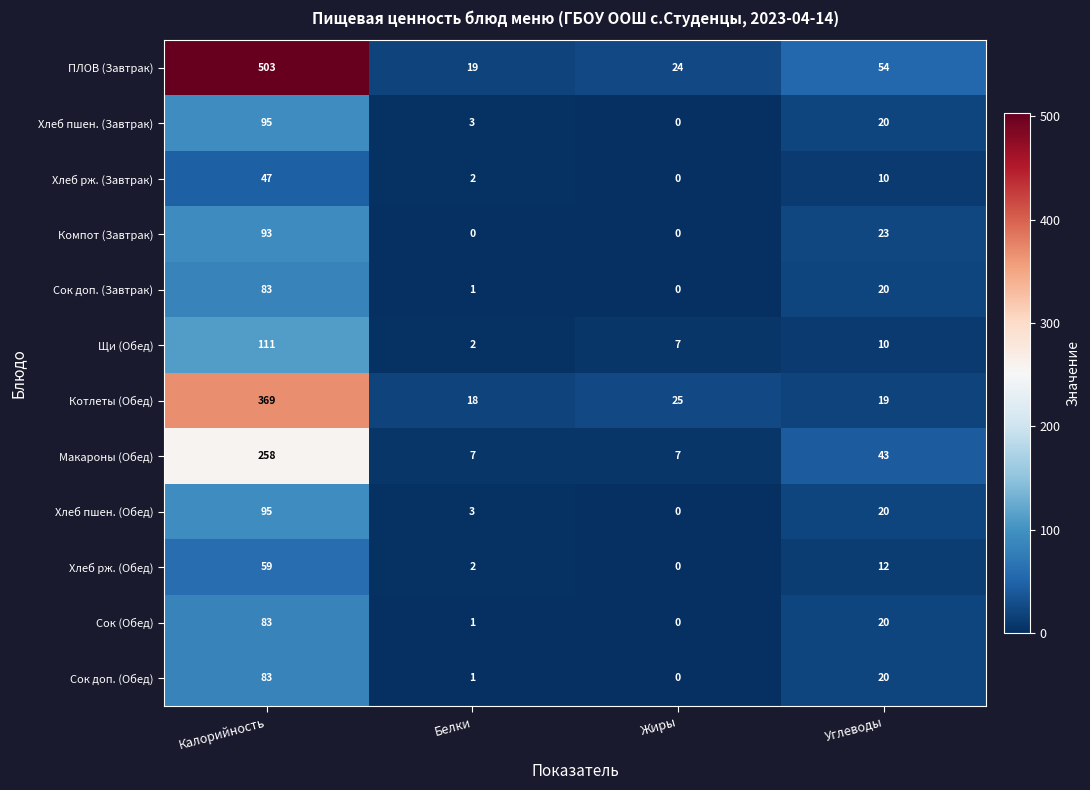

What is the difference between the highest and lowest values at Калорийность?

456